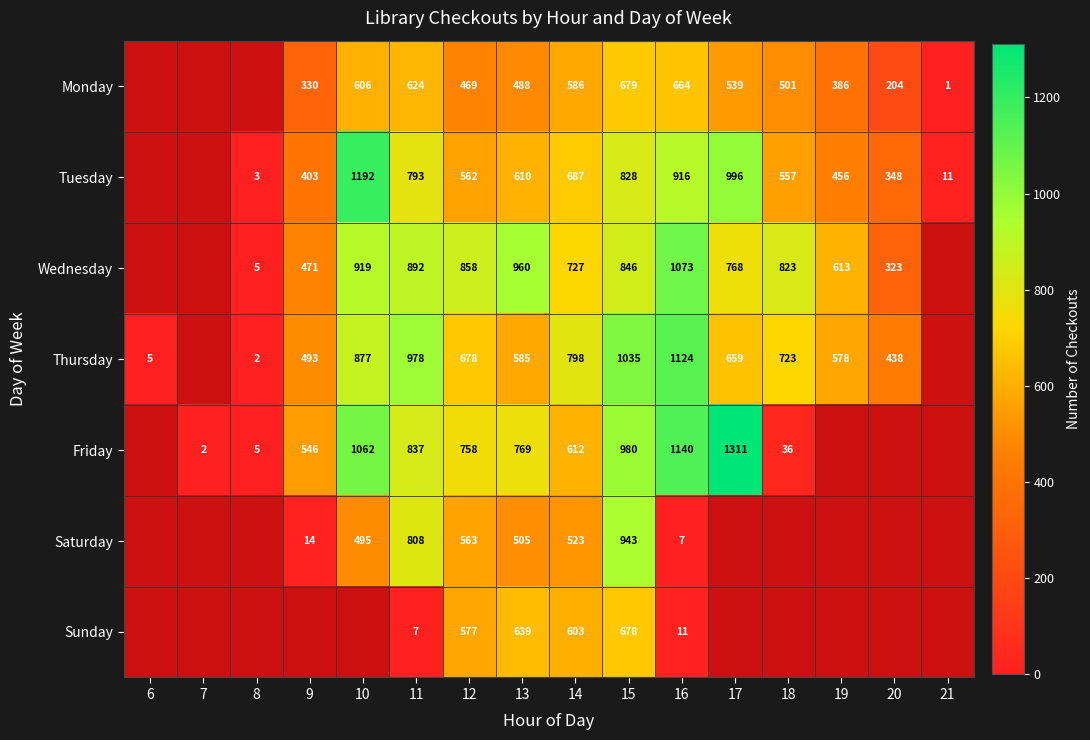

True or false: Monday has a value of 632 at 19.

False